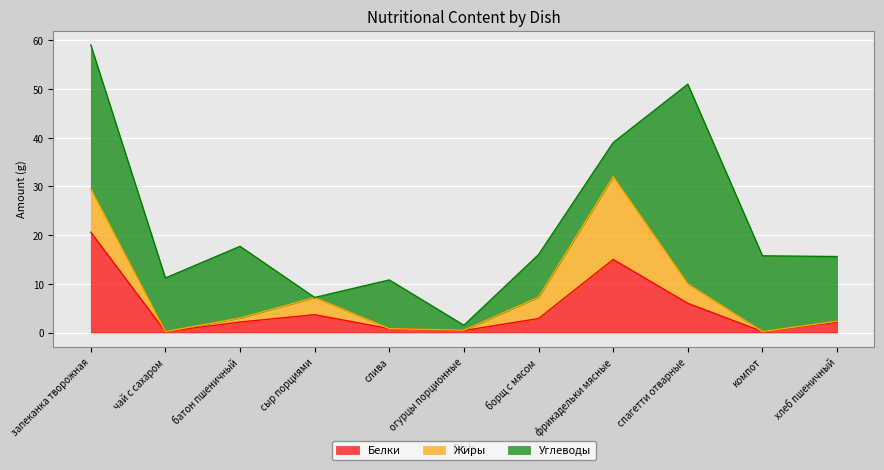

Rank the series by their maximum value, from lowest to highest.

Жиры, Белки, Углеводы